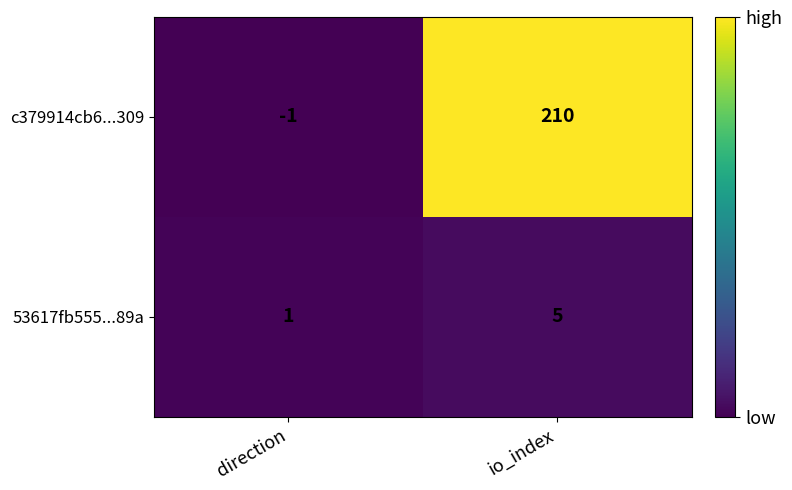

True or false: c379914cb6...309 has a value of 58 at io_index.

False